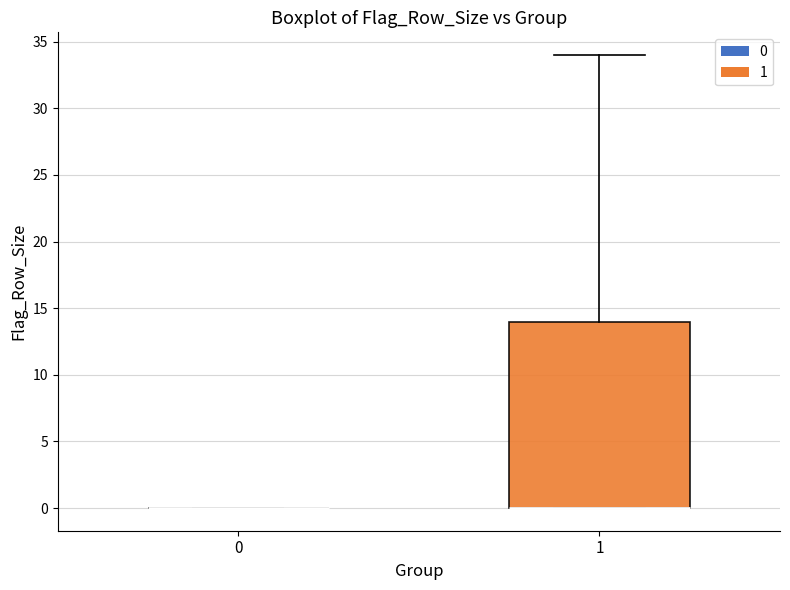

Comparing the boxes themselves (not the whiskers), which one is the tallest?

1